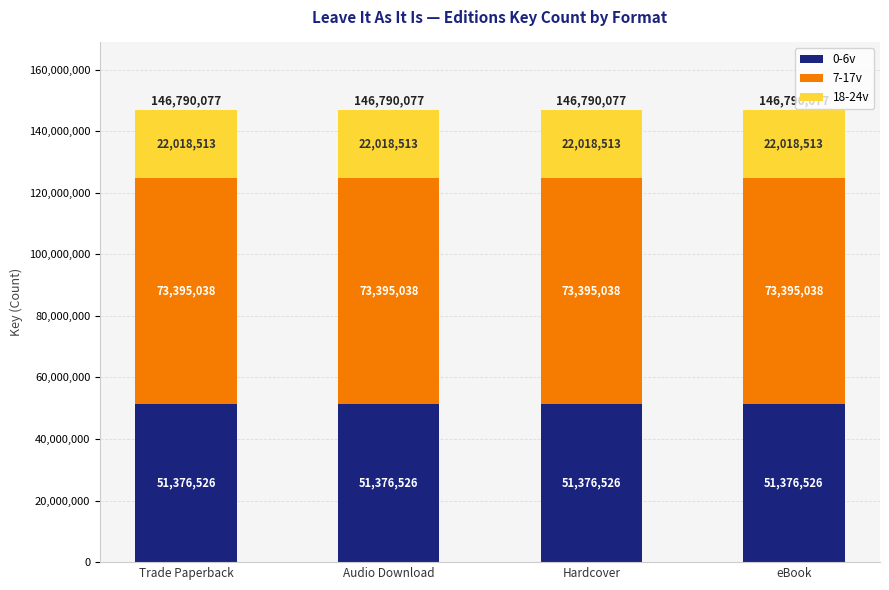

What is the highest value of the 0-6v series?

51376526